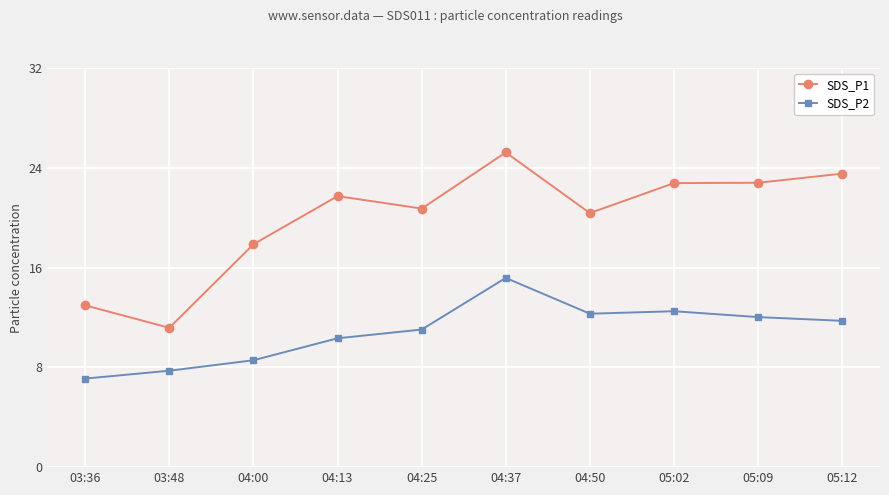

Where is the first local maximum for SDS_P2?

04:37